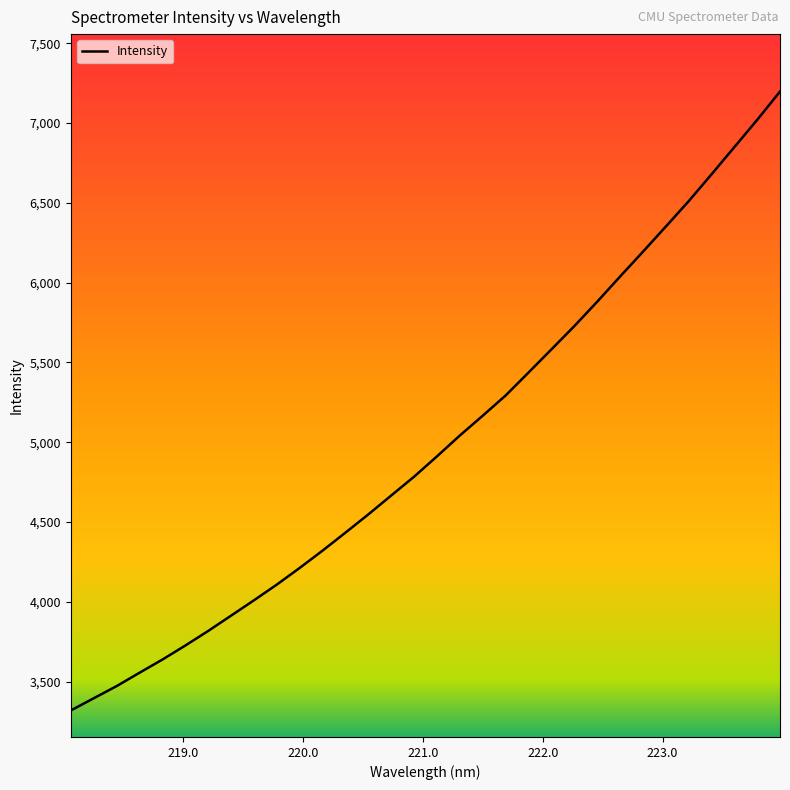

What is the minimum value shown in the chart?

3319.8